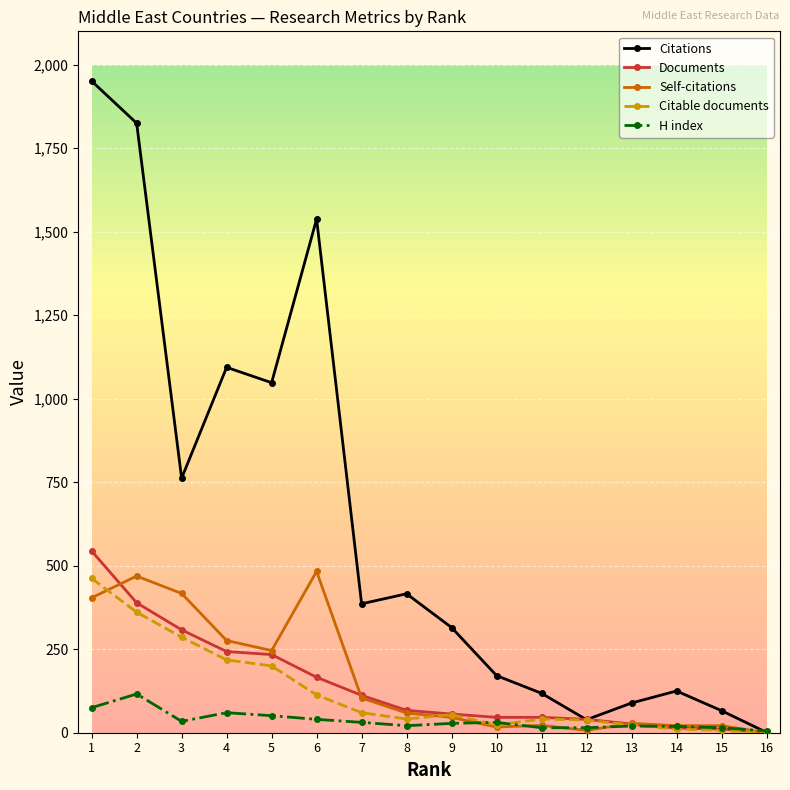

The value of H index at 5 is 51. True or false?

True